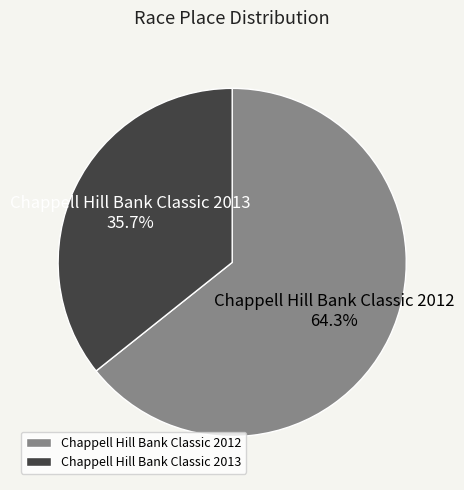

To the nearest percent, what percentage of the pie is Chappell Hill Bank Classic 2012?

64%